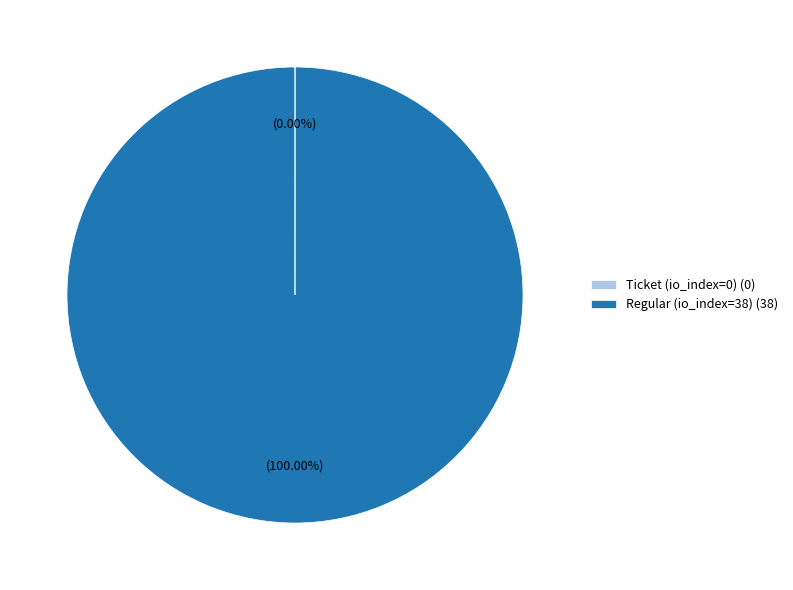

What percentage is the Regular (io_index=38) slice, to the nearest percent?

100%